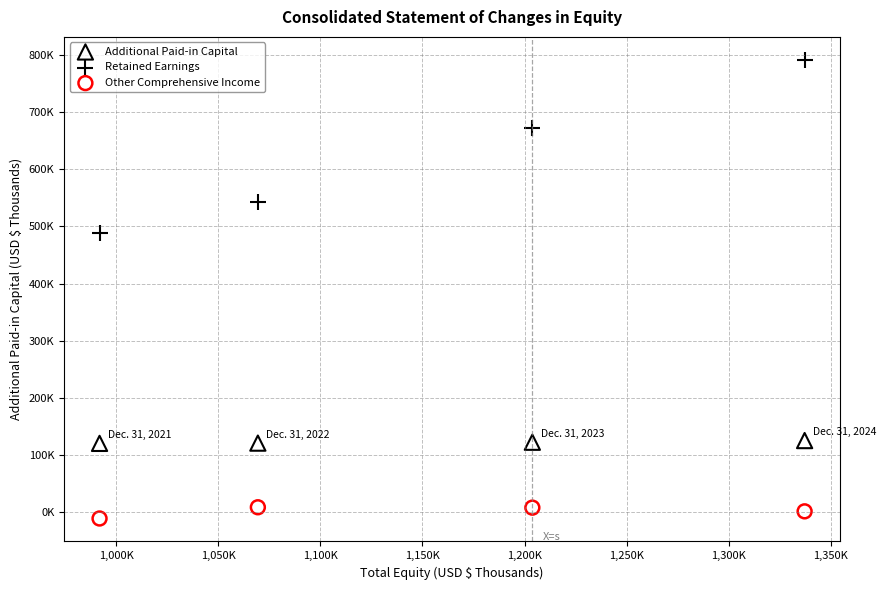

Which series reaches the minimum Y coordinate?

Other Comprehensive Income